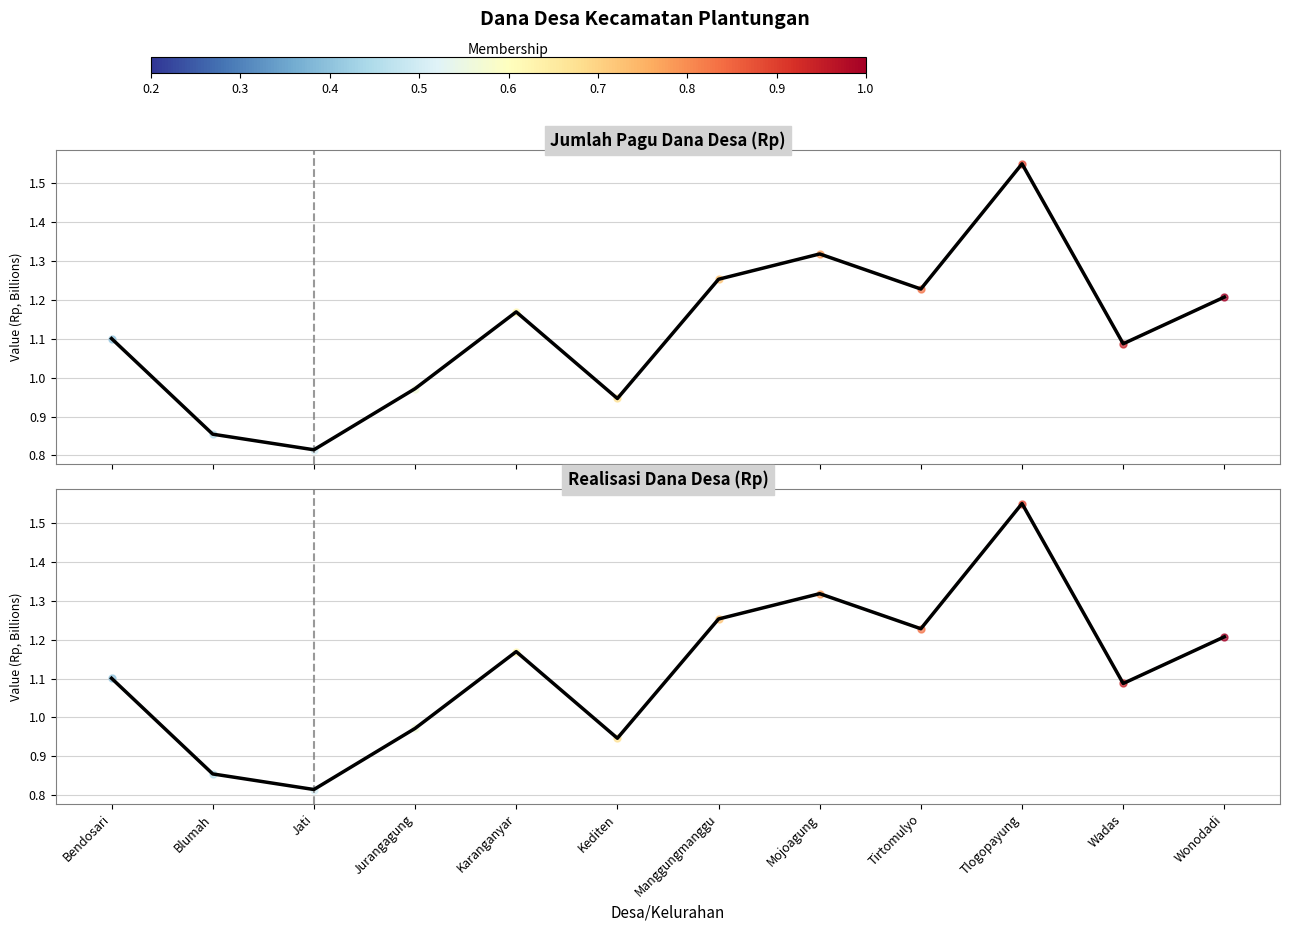

The Realisasi Dana Desa (Rp) series shows 1.1 at Bendosari. True or false?

True